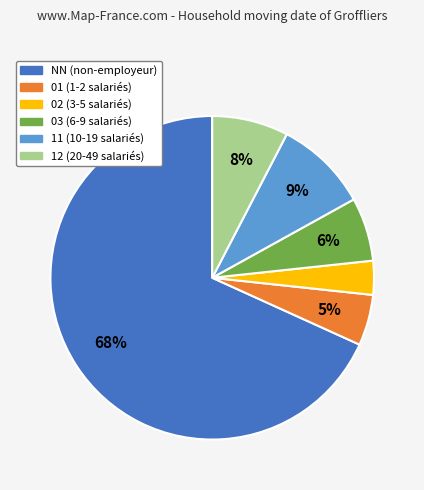

To the nearest percent, what percentage of the pie is 03?

6%